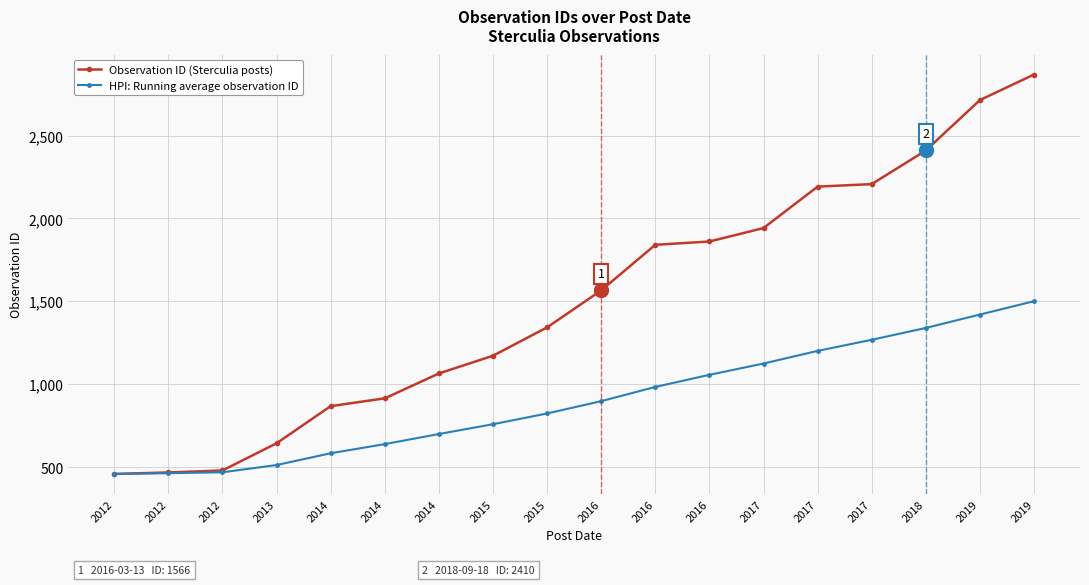

What is the average value of the HPI: Running average observation ID series?

900.2